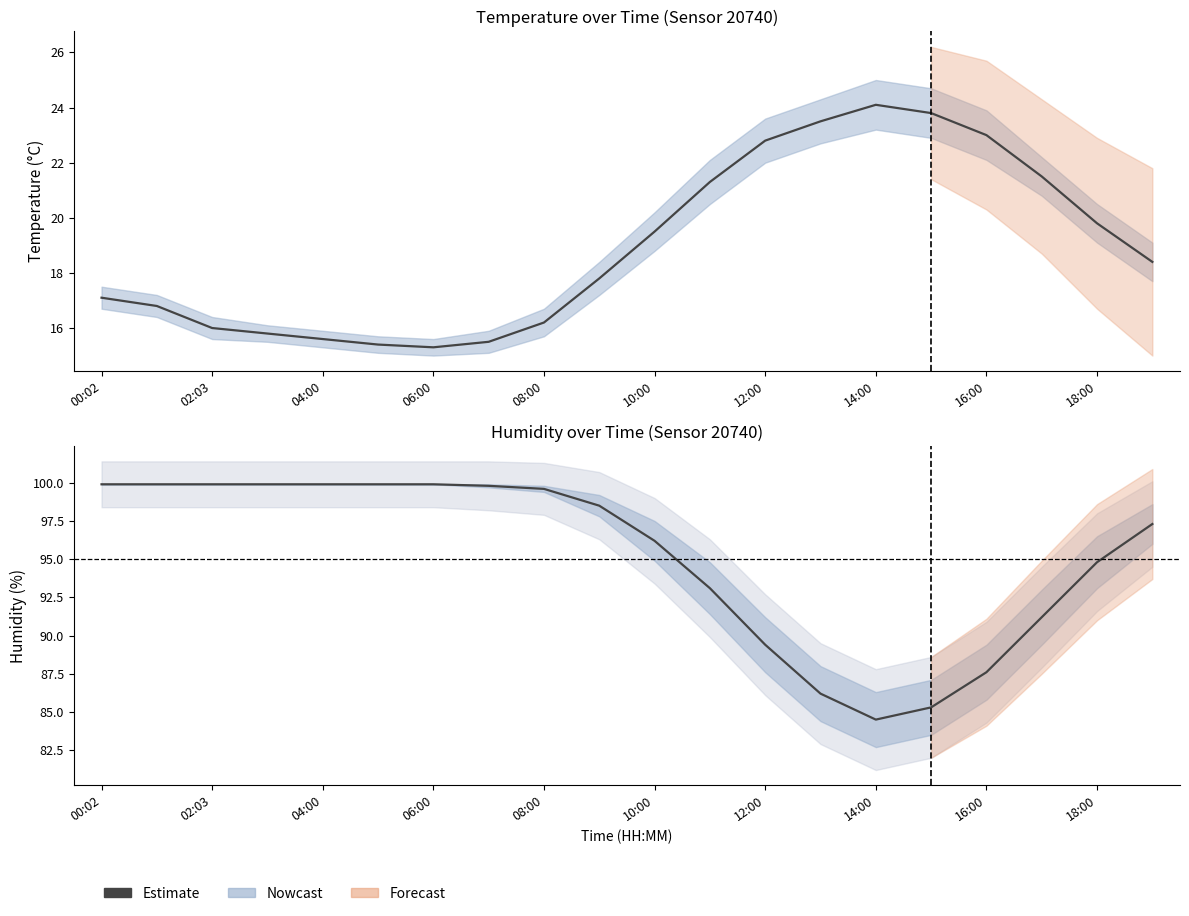

What is the smallest value displayed?

84.5